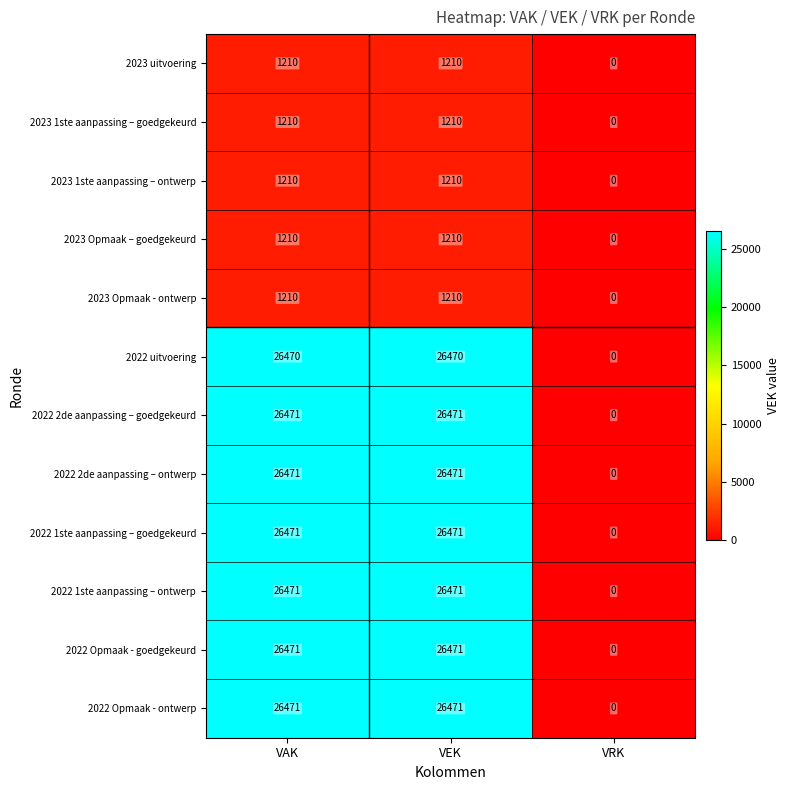

At which label is 2022 1ste aanpassing – ontwerp closest to 13235?

VRK